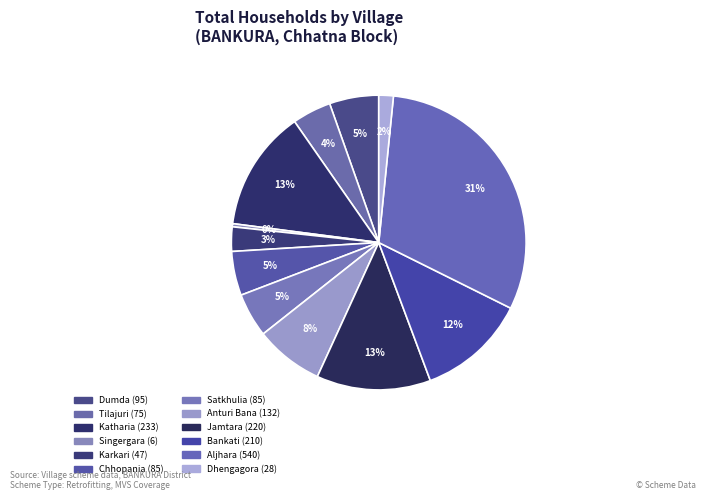

What percentage is NOT represented by Tilajuri?

95.7%